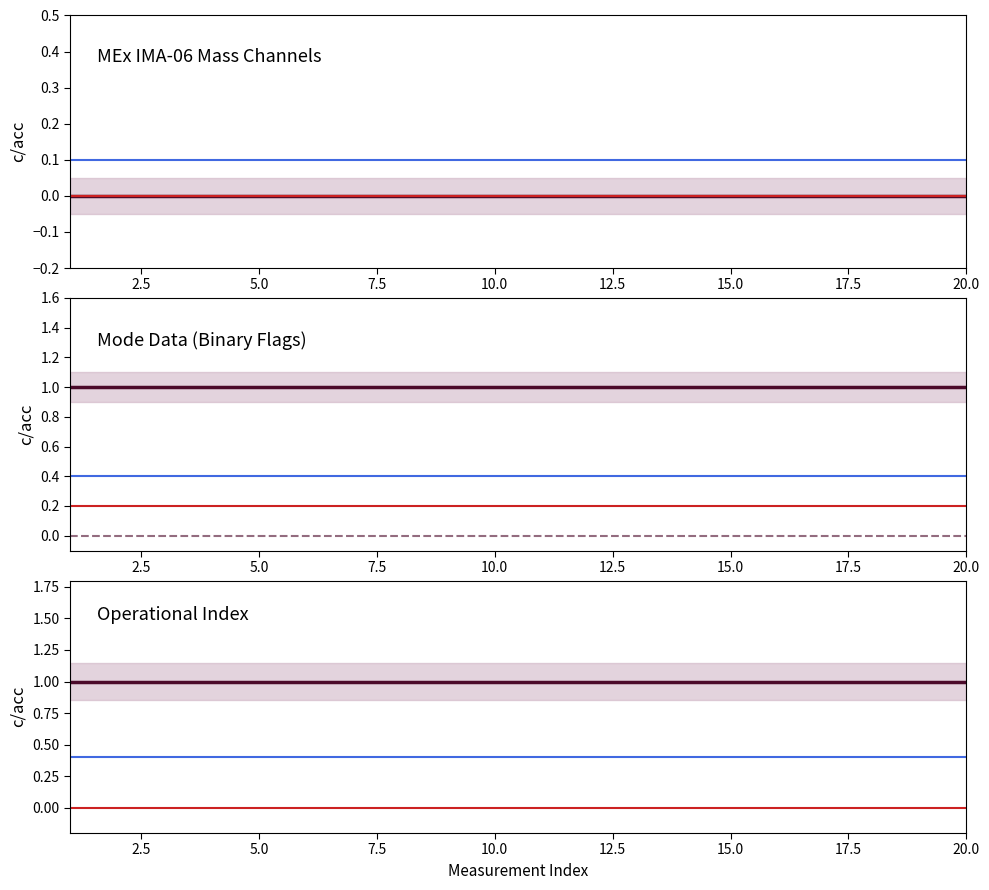

What is the total value across all series at 15.0?

2